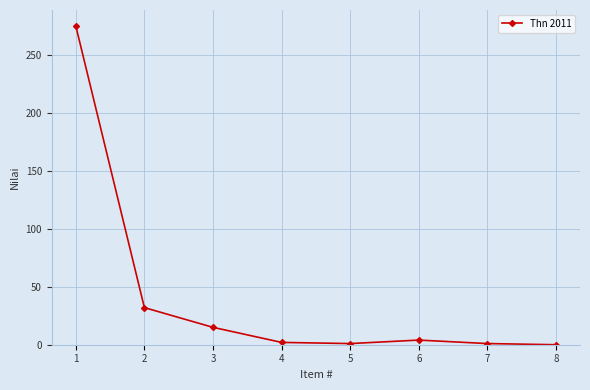

At which category does the chart reach its peak across all series?

1